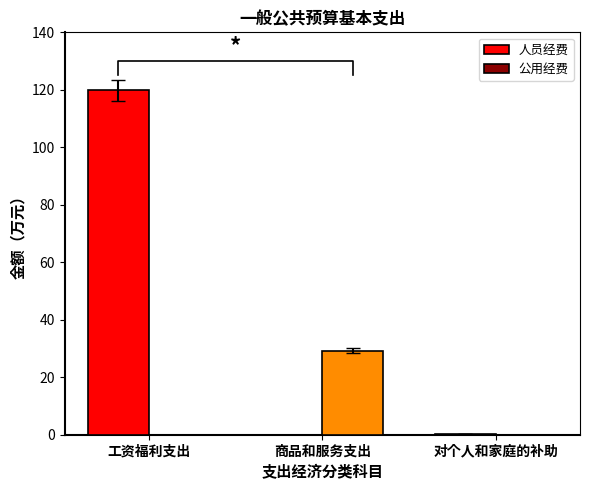

Which category has the lowest value across all series?

商品和服务支出